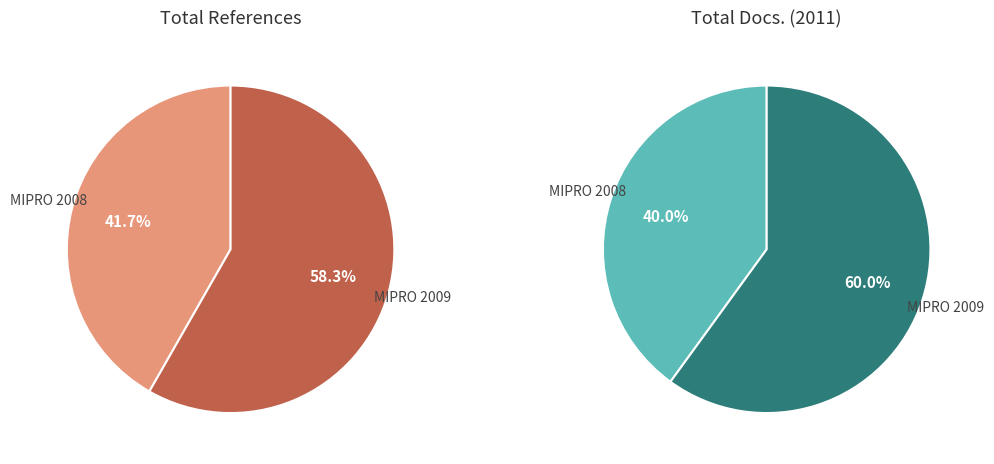

Is the sum of MIPRO 2008 and MIPRO 2009 greater than half?

Yes